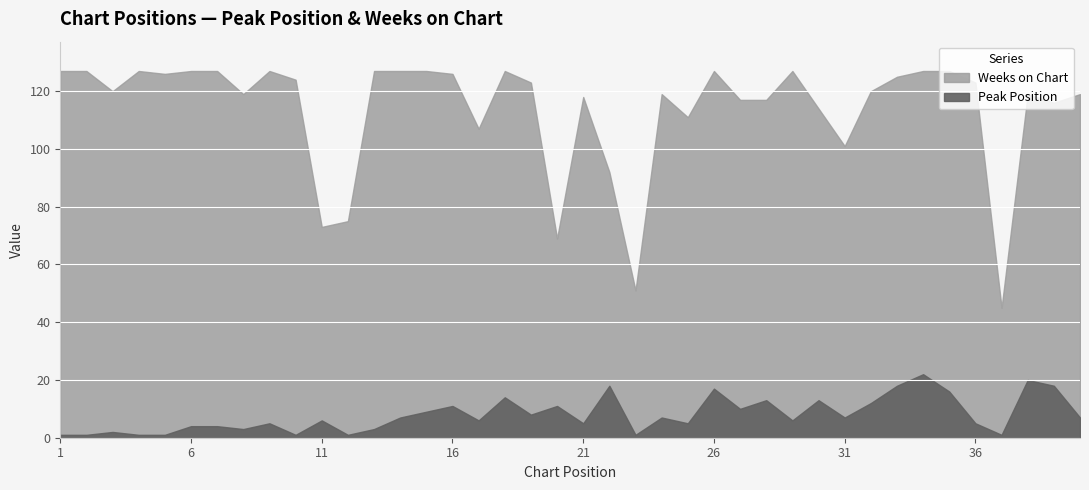

True or false: Weeks on Chart and Peak Position intersect in this chart.

False